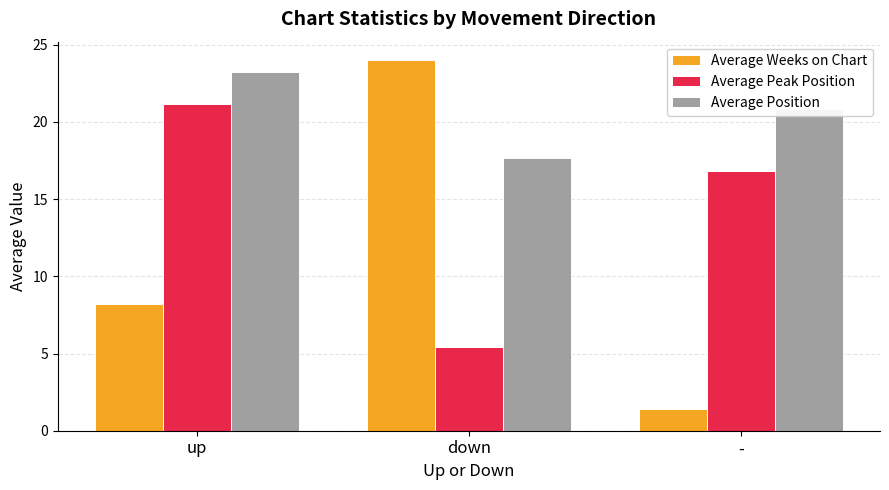

Which series changed the most between up and -?

Average Weeks on Chart